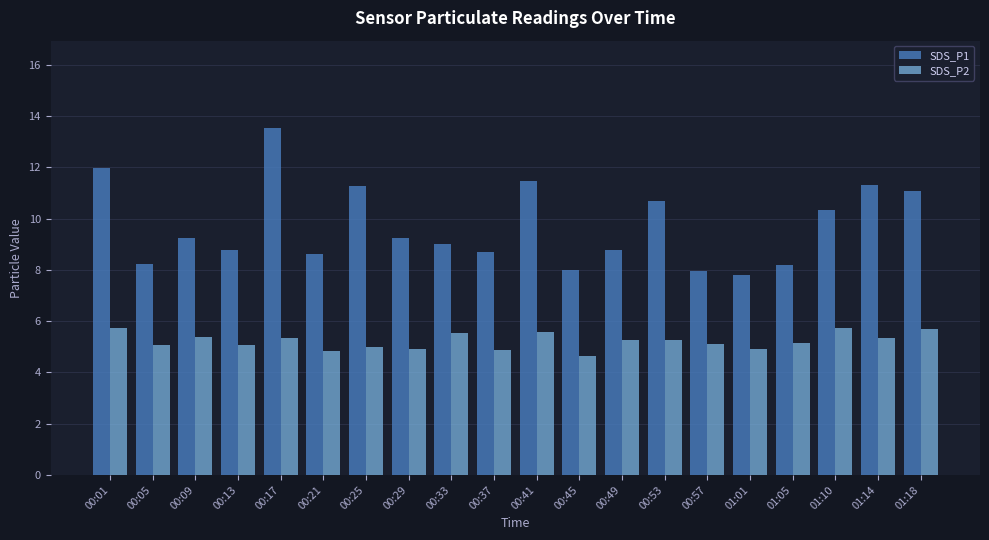

What are all the series names shown in the legend?

SDS_P1, SDS_P2